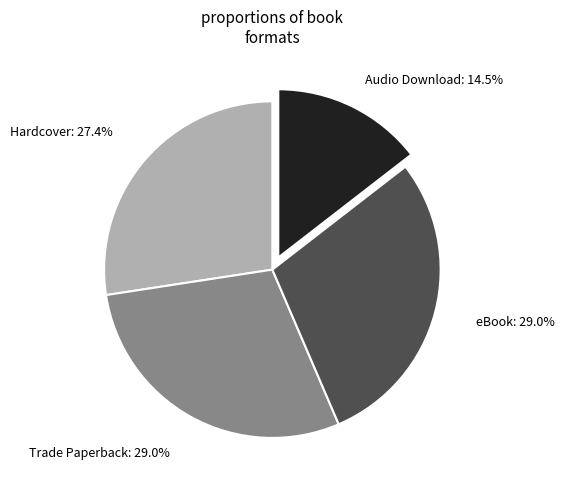

Is there any slice that represents more than half of the pie?

No